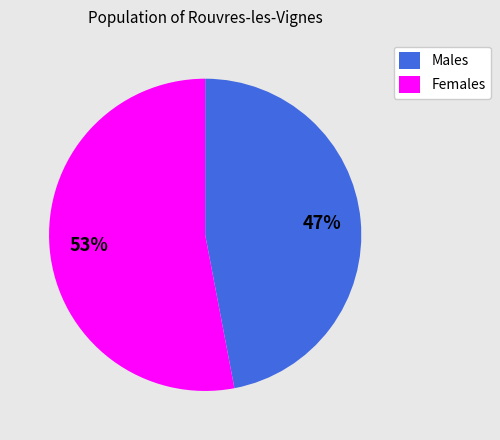

To the nearest percent, what is the difference between the largest and smallest slice percentages?

6%